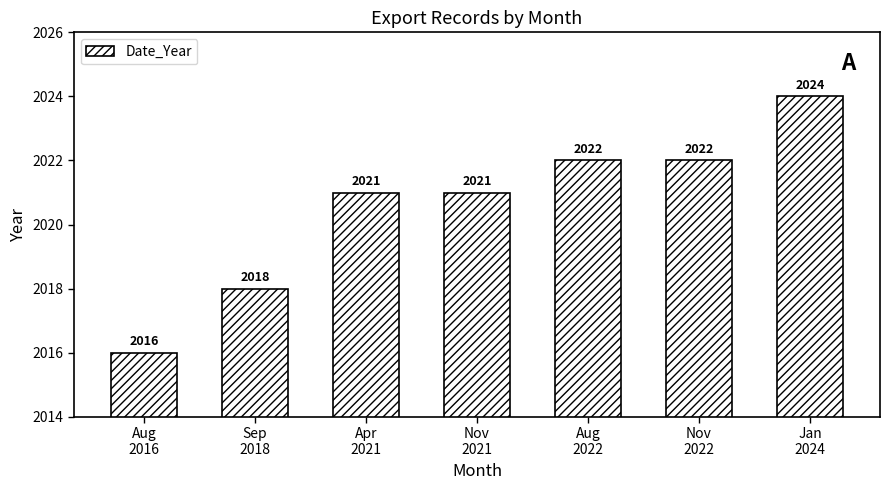

What is the smallest value displayed?

2016